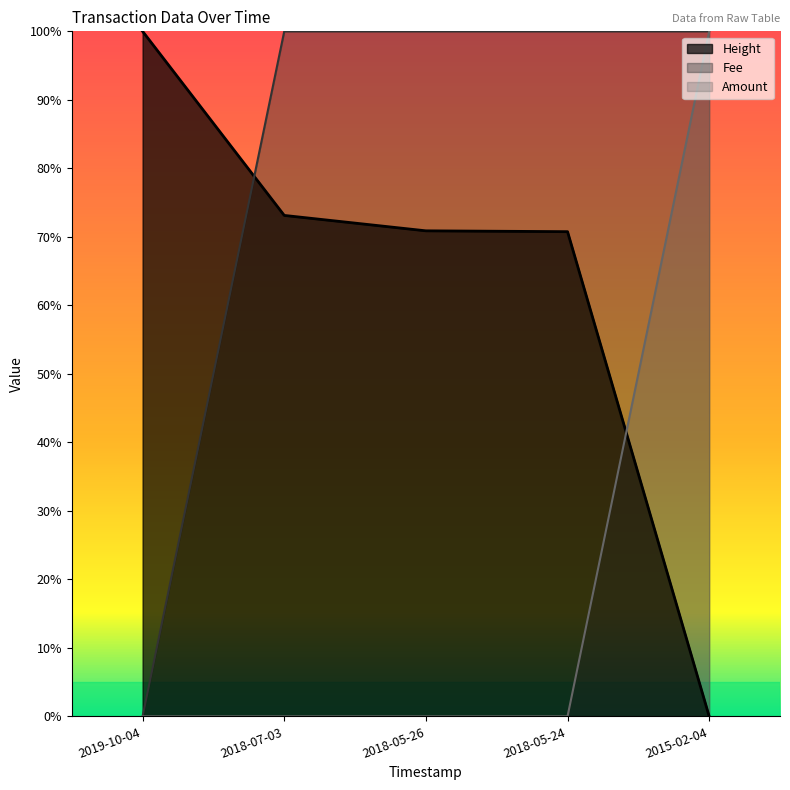

What is the label of the 3rd point from the left?

2018-05-26